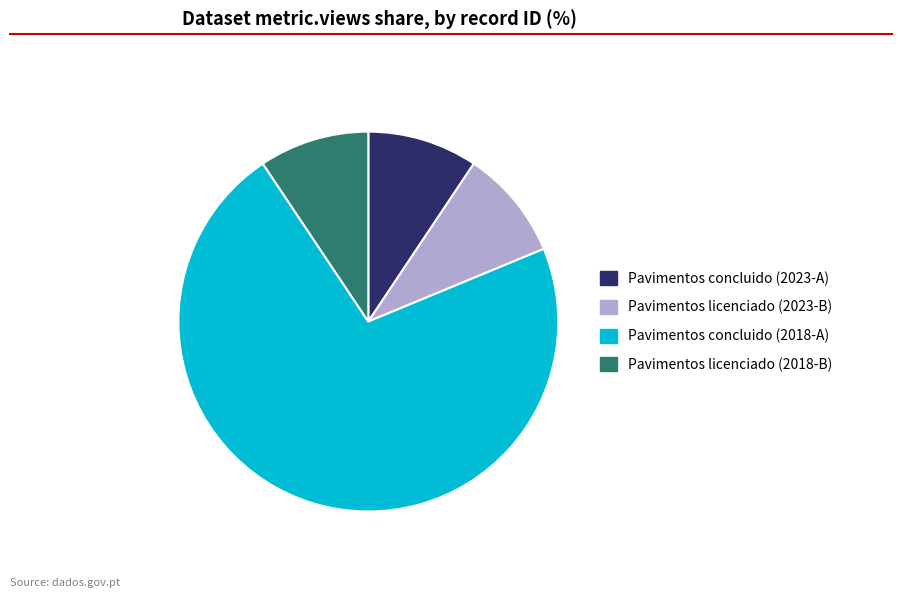

Is there a majority slice in this chart?

Yes